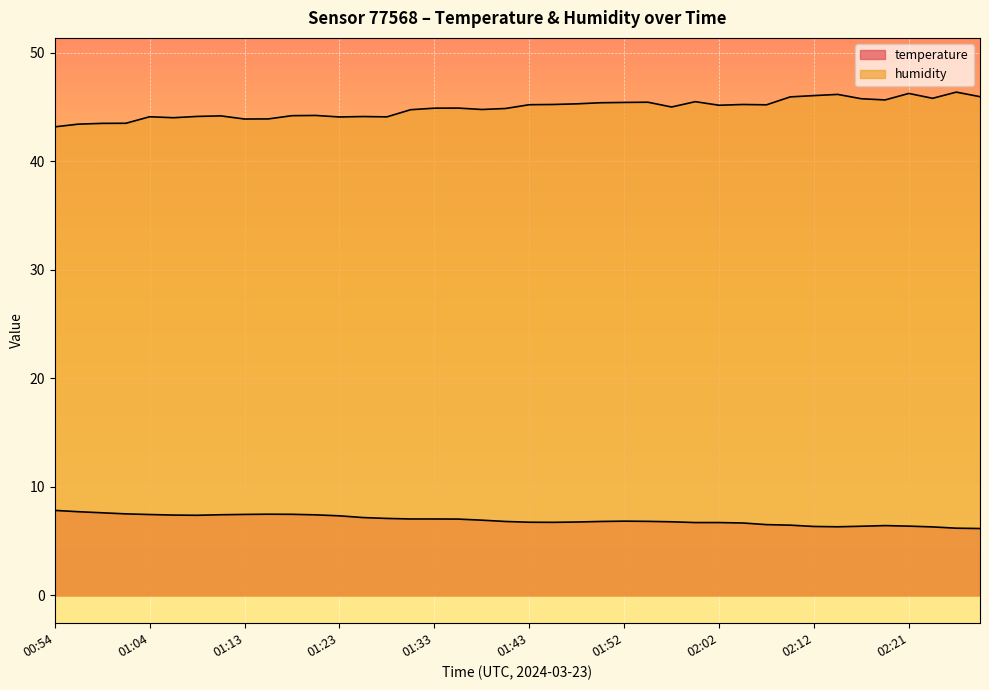

What is the sum of all temperature values?

277.7